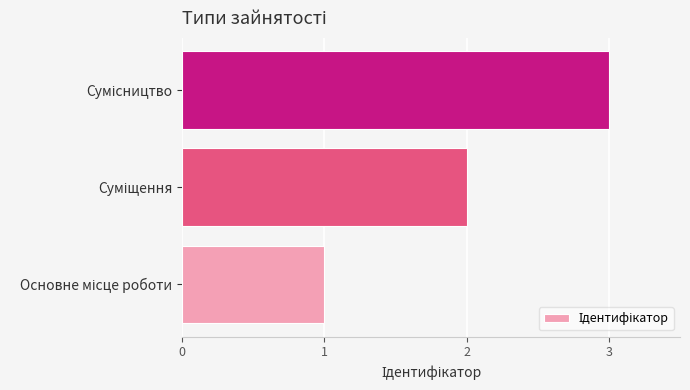

What is the greatest value displayed?

3